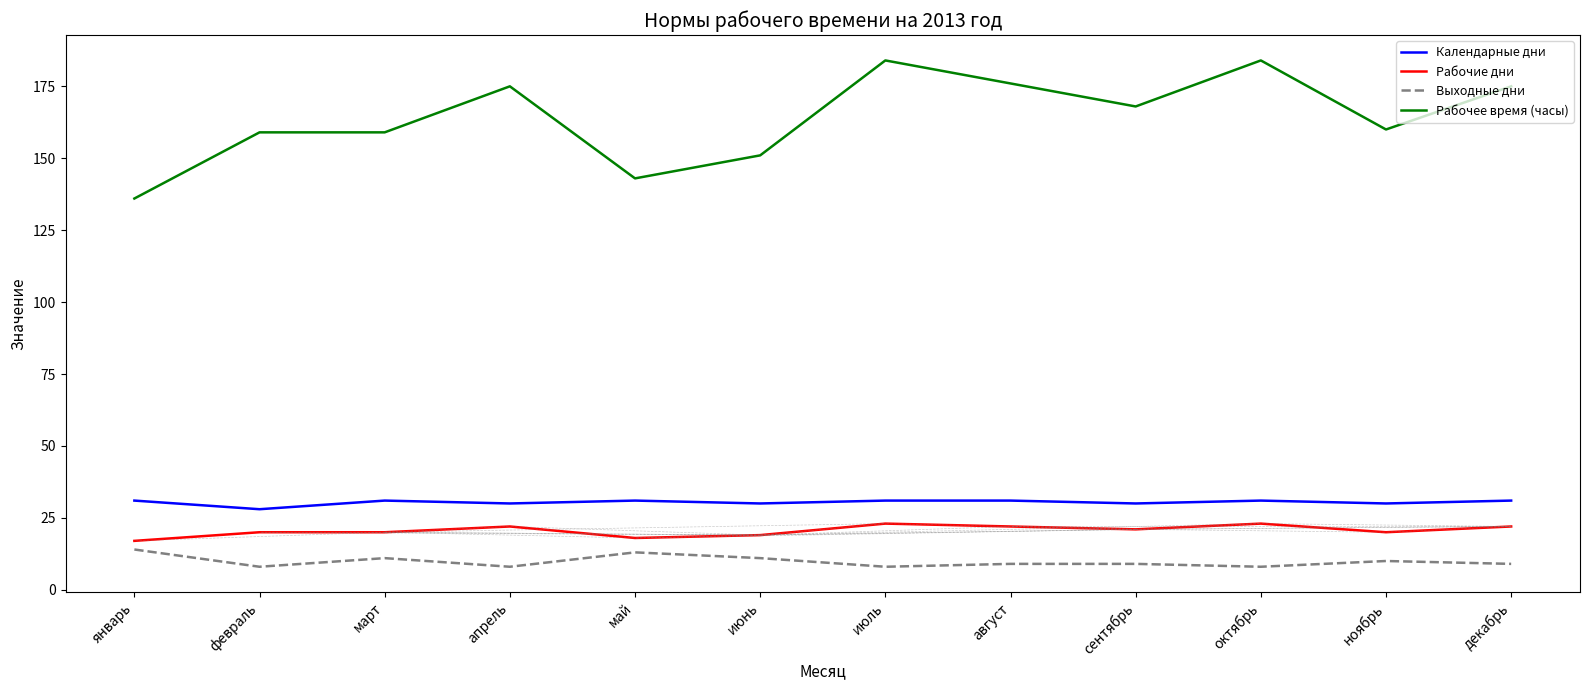

Which series has the largest range (max minus min)?

Рабочее время (часы)